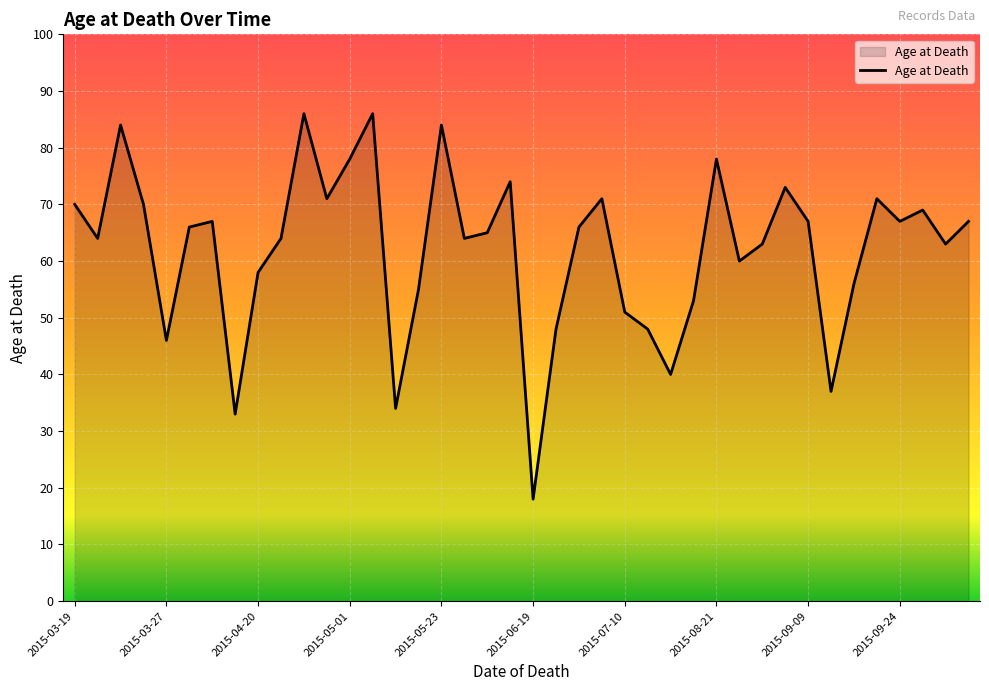

What is the difference between the maximum and minimum values?

68